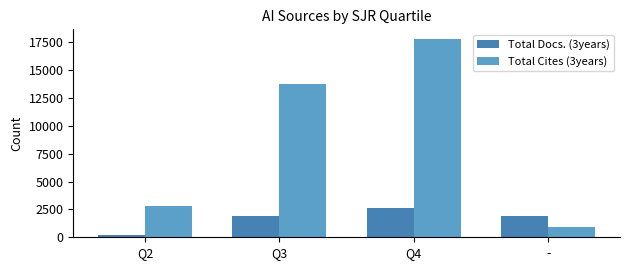

List the series in order of their overall mean, lowest first.

Total Docs. (3years), Total Cites (3years)